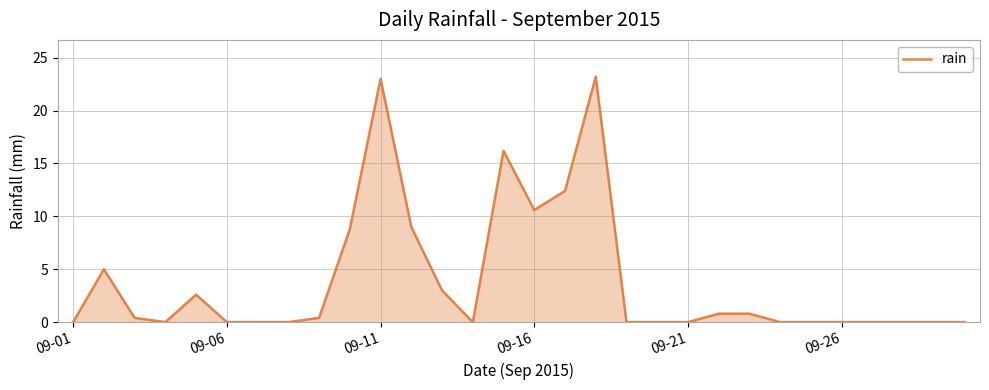

What is the difference between the maximum and second lowest values?

23.2